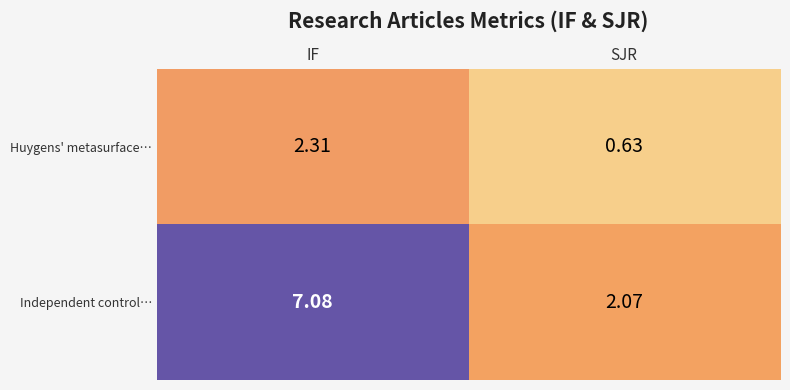

Which label corresponds to the smallest value in the chart?

SJR